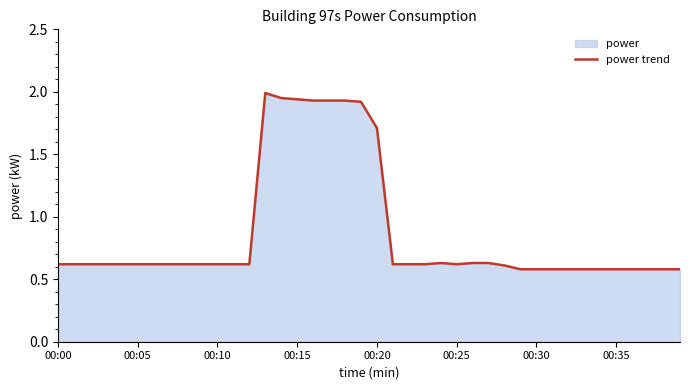

The value at 00:35 is 0.6. True or false?

True